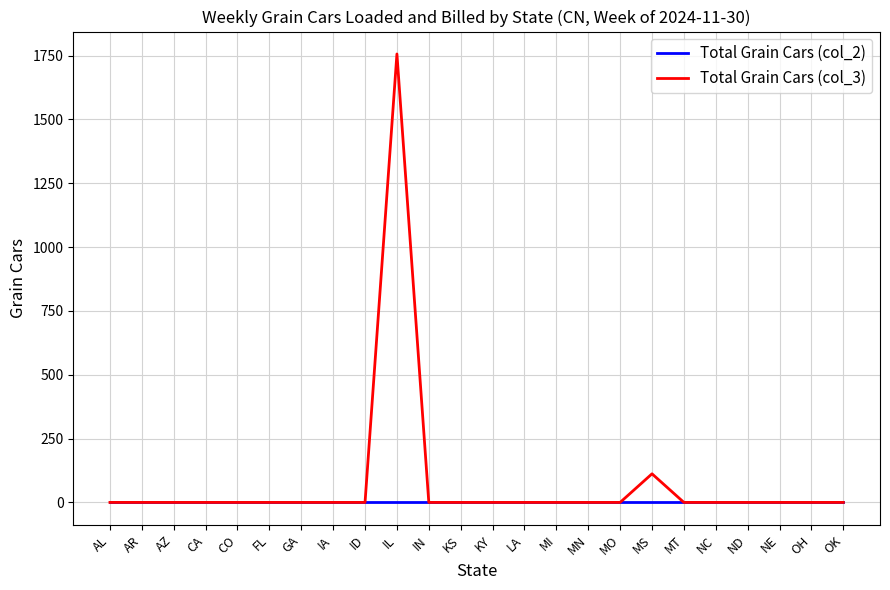

Reading right to left, transcribe all the data shown in this chart.

Total Grain Cars (col_2): 0	0	0	0	0	0	0	0	0	0	0	0	0	0	0	0	0	0	0	0	0	0	0	0
Total Grain Cars (col_3): 0	0	0	0	0	0	112	0	0	0	0	0	0	0	1756	0	0	0	0	0	0	0	0	0